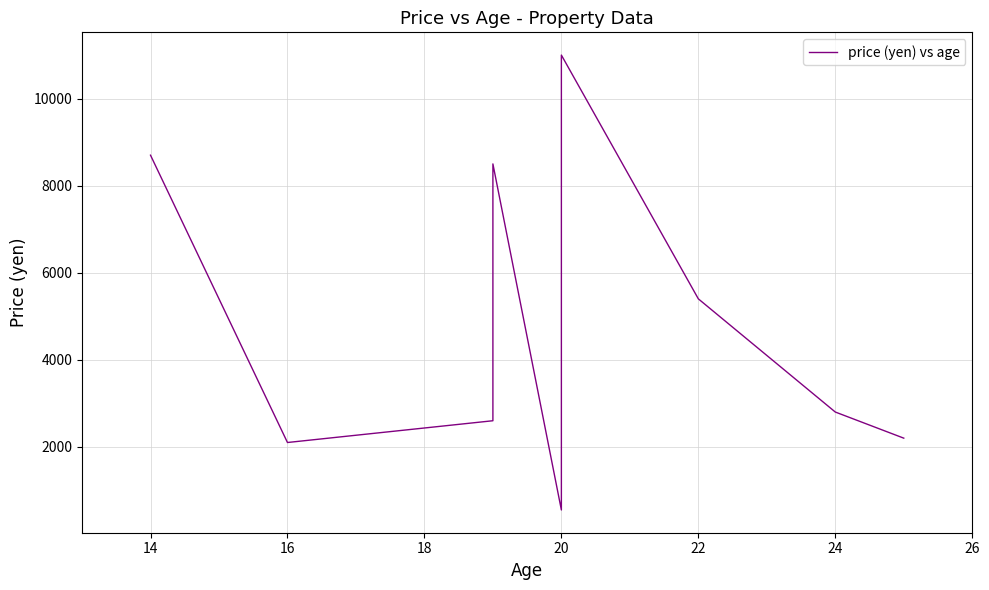

How many categories are shown in the chart?

9